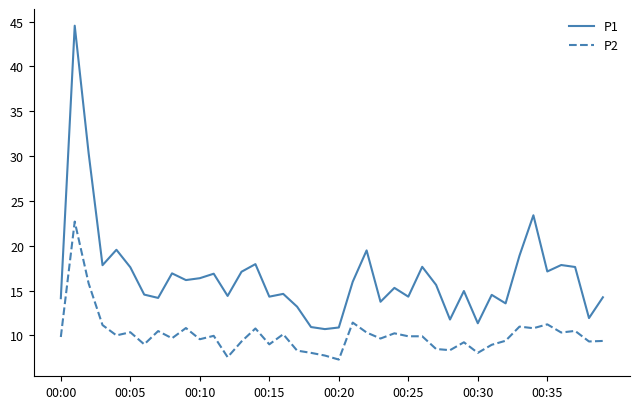

Does the chart display data point markers on the line(s)?

No